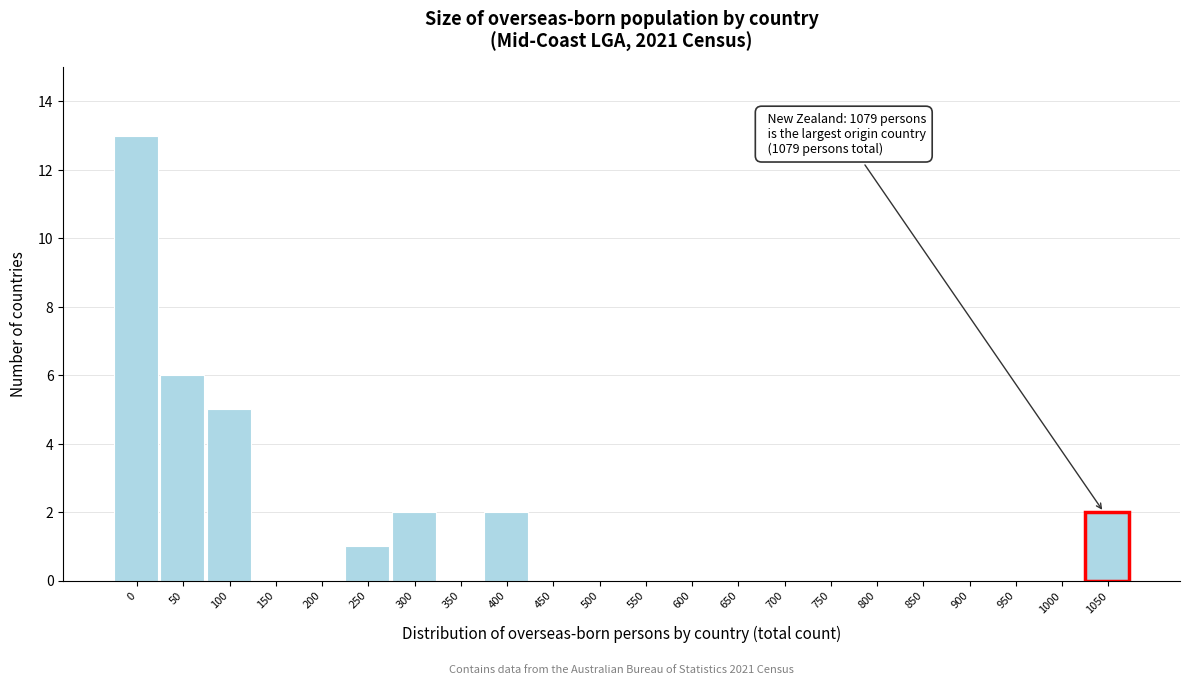

Reading left to right, transcribe all the data shown in this chart.

0=13	50=6	100=5	150=0	200=0	250=1	300=2	350=0	400=2	450=0	500=0	550=0	600=0	650=0	700=0	750=0	800=0	850=0	900=0	950=0	1000=0	1050=2